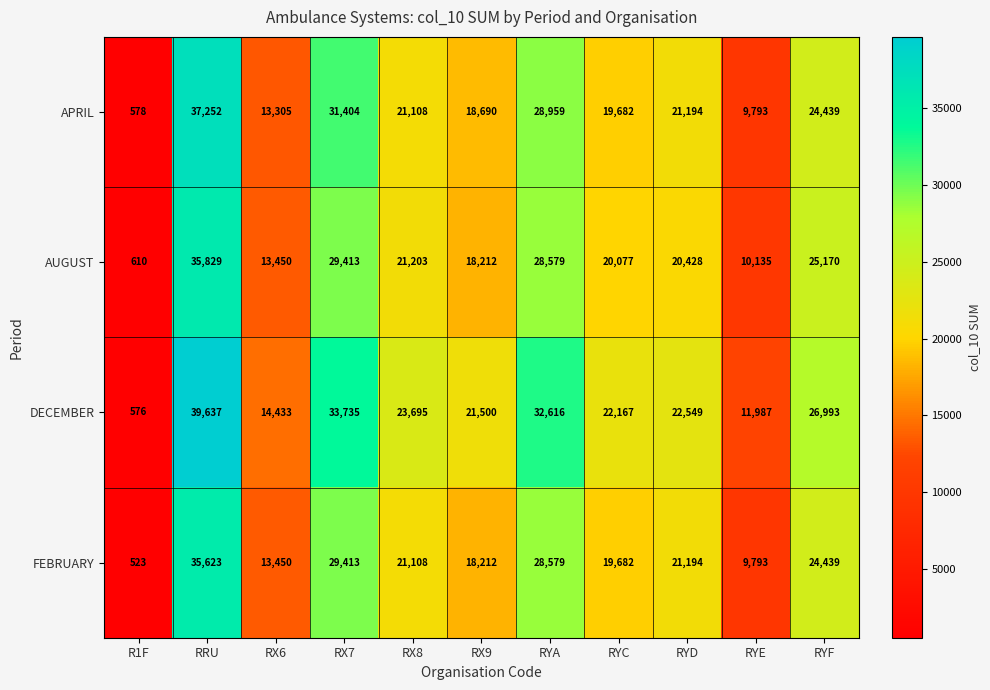

Count the number of data series in this chart.

4